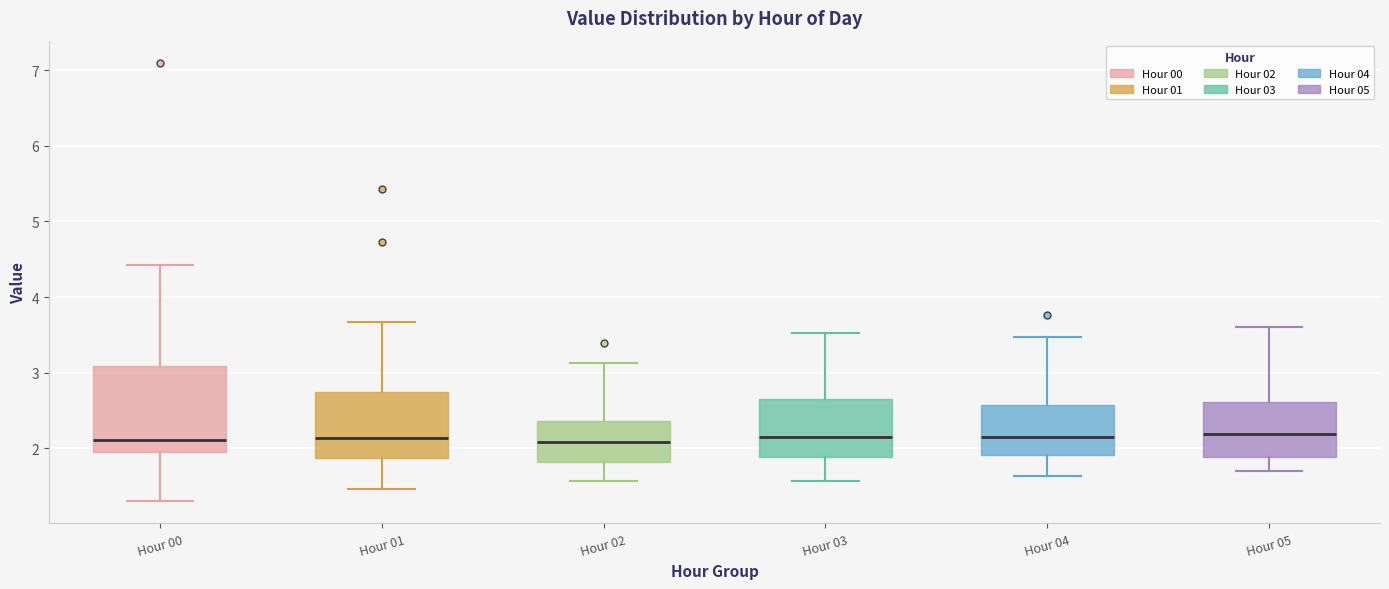

Which box is the tallest, from its lower edge to its upper edge?

Hour 00